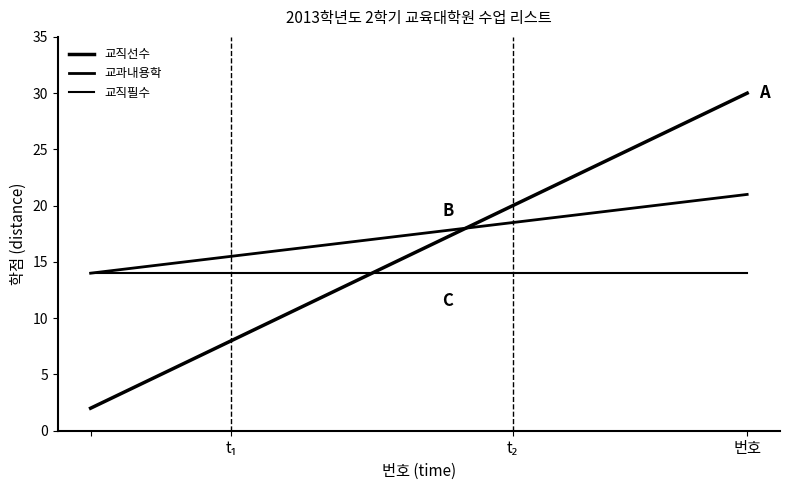

True or false: 교직선수 and 교과내용학 intersect in this chart.

False